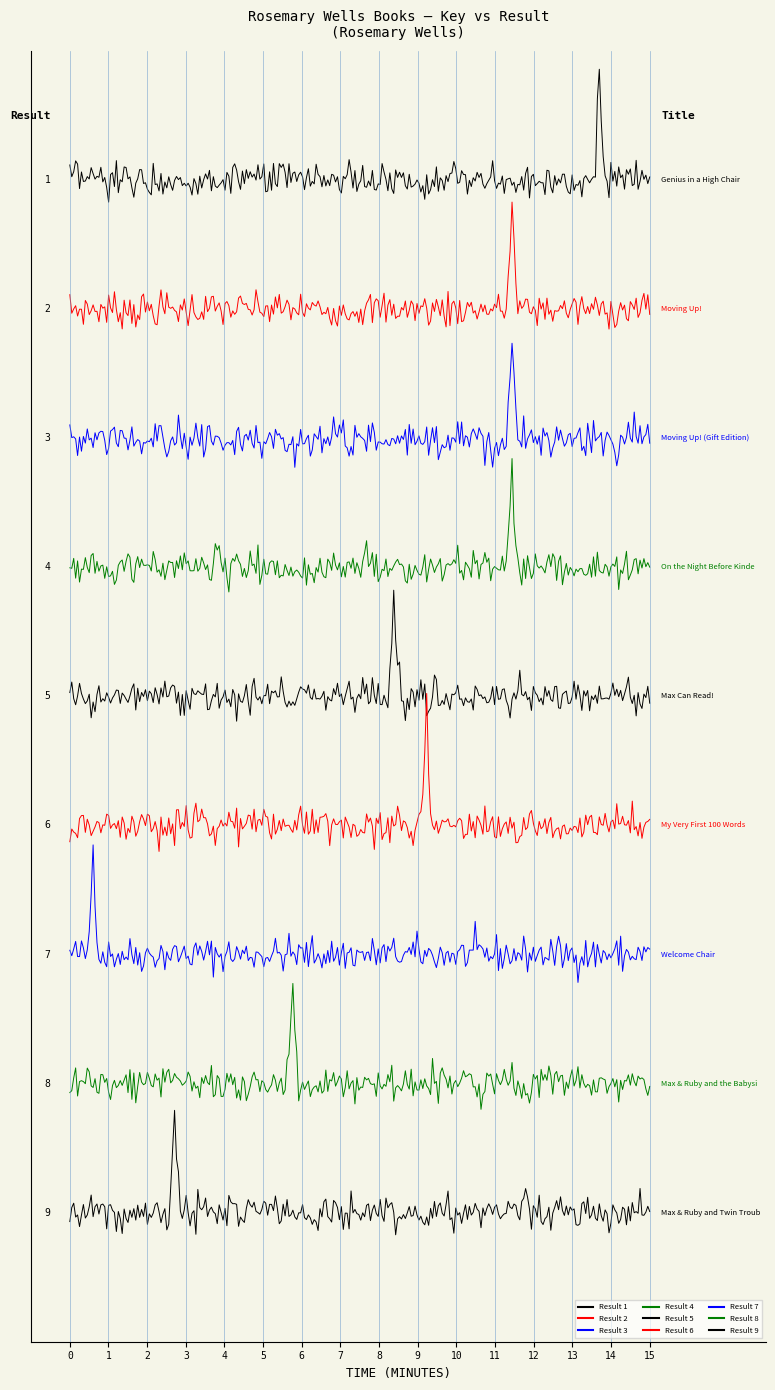

Does the chart have visible grid lines?

No